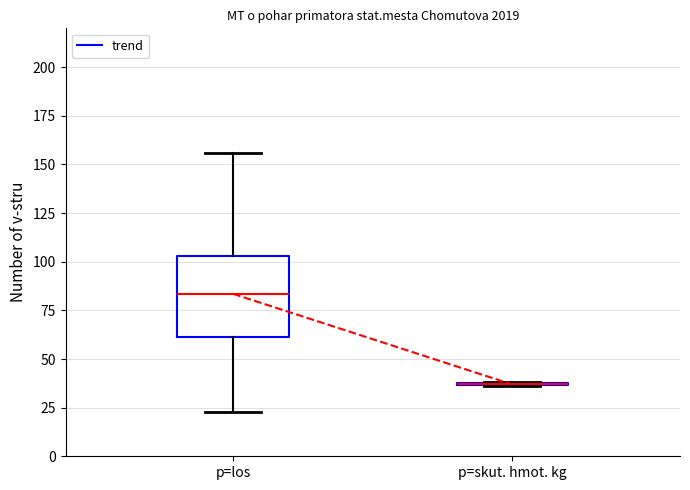

Reading left to right, transcribe this box plot: for each box, give where its median line is, the range the box spans, and where its two whiskers end, as read against the y-axis. The values are not printed on the chart, so give them approximately, as read against the axis.

p=los: median 85, box 60 to 105, whiskers 25 to 155
p=skut. hmot. kg: box collapsed to a line at 35, whiskers 35 to 40